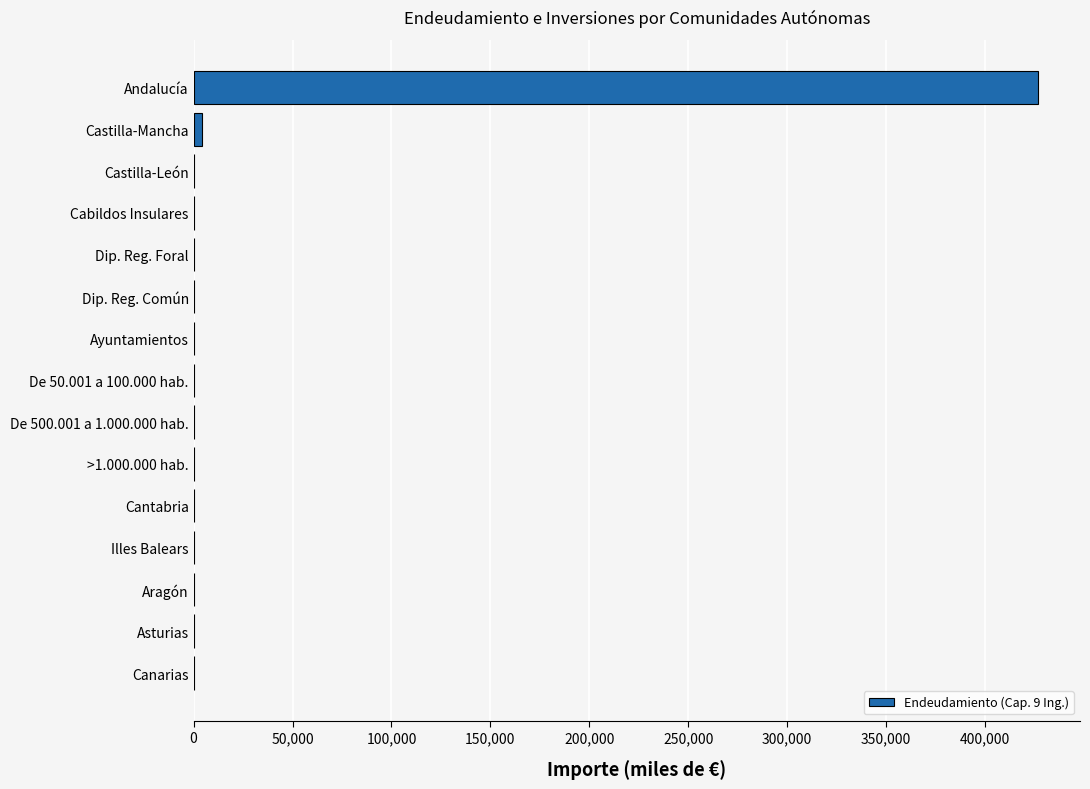

True or false: the data shows 0.0 at Aragón.

True